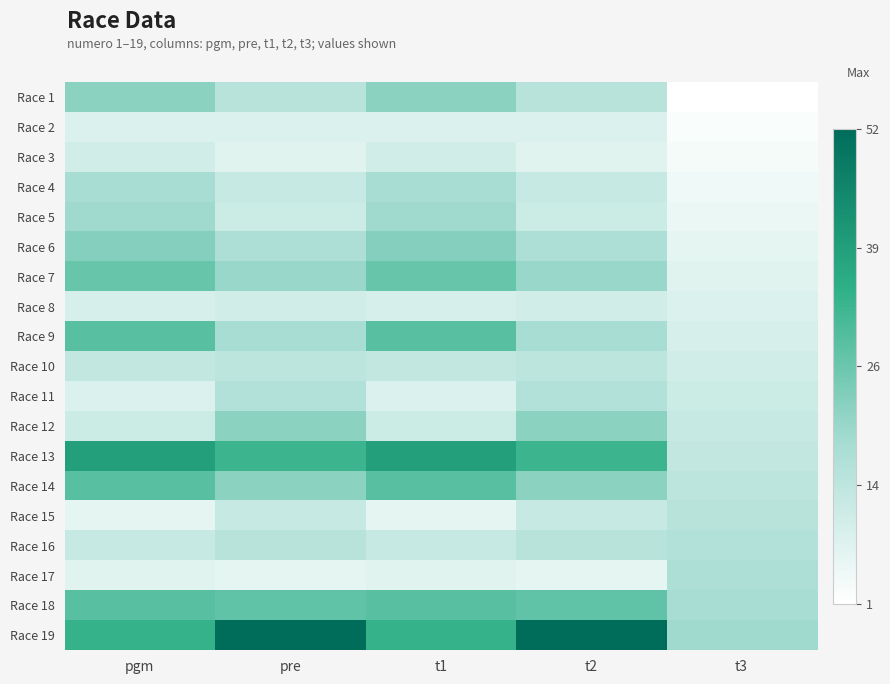

What is the spread (max minus min) of values at pgm?

33